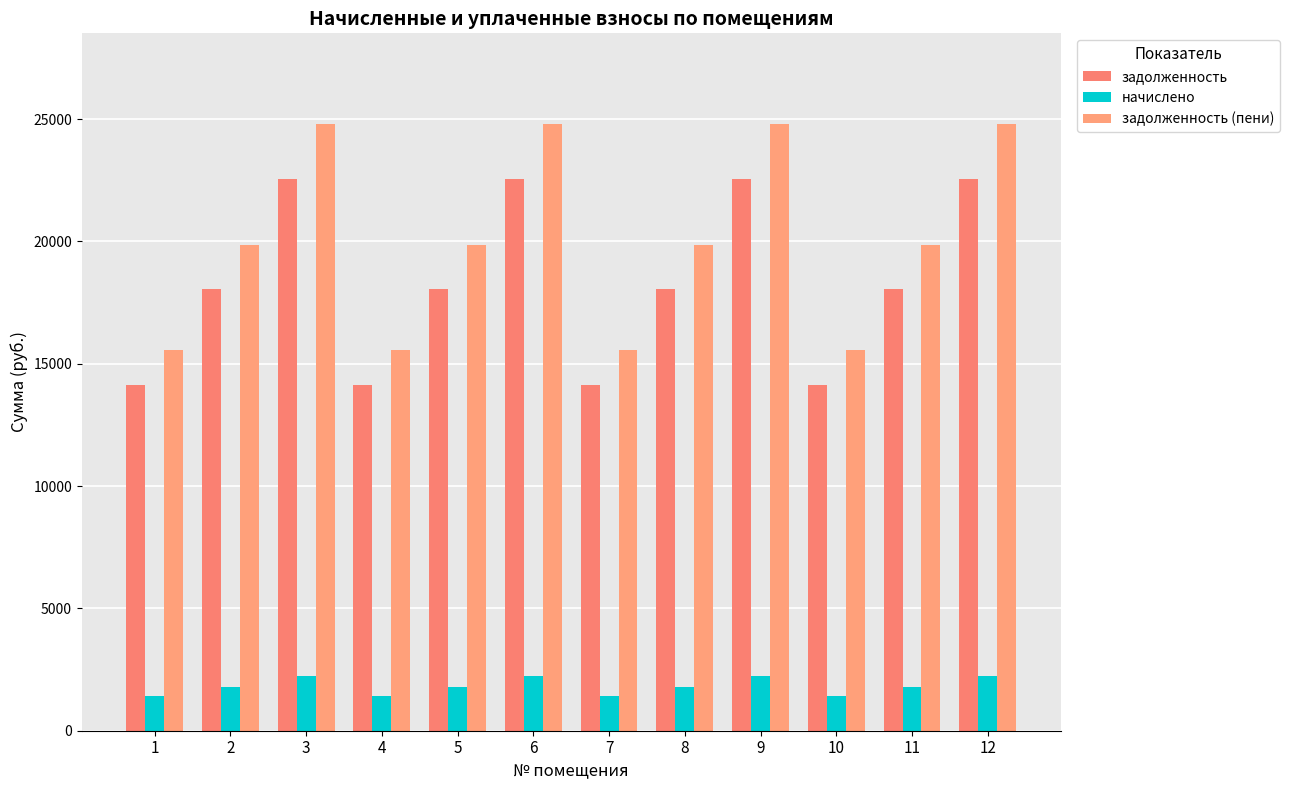

What are all the series names shown in the legend?

задолженность, начислено, задолженность (пени)